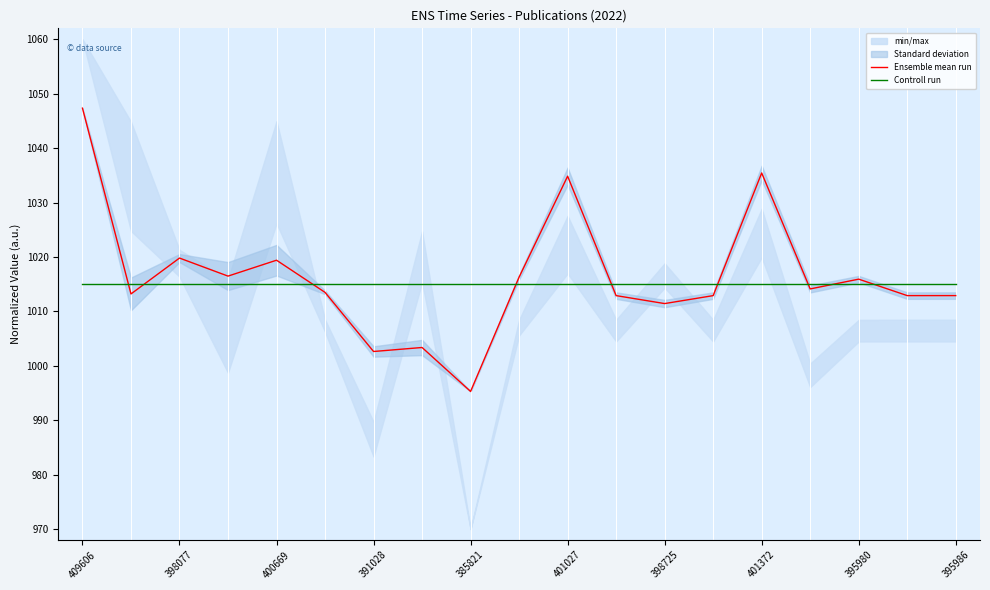

The Ensemble mean run series shows 1019.4 at 400669. True or false?

True